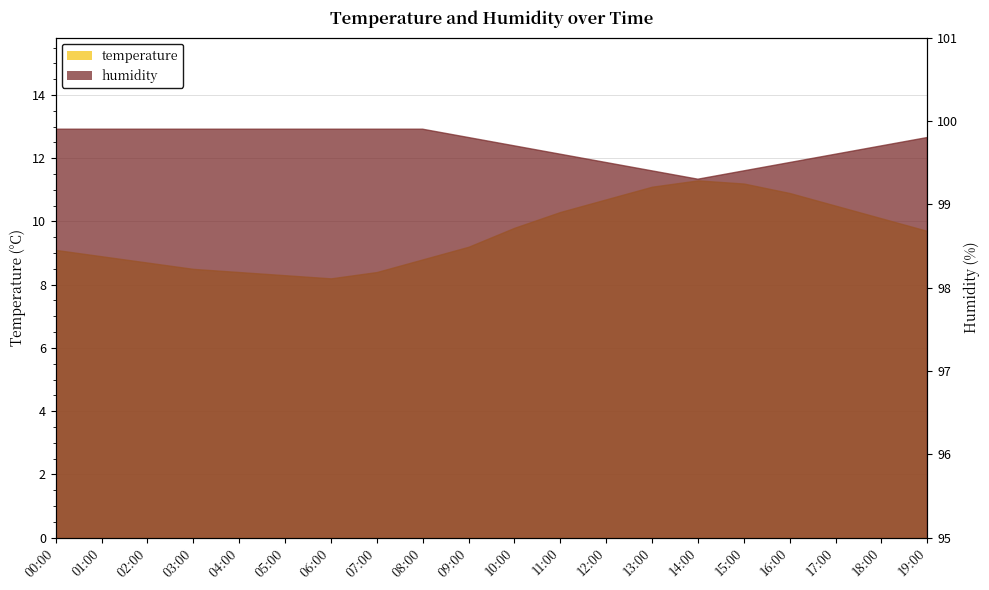

What is the label of the 18th point from the right?

02:00